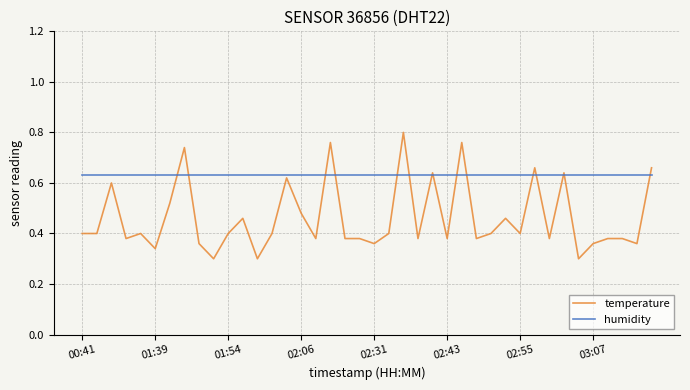

Which series has the largest range (max minus min)?

temperature